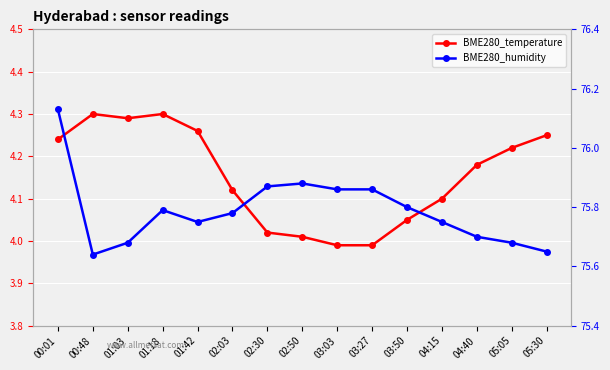

Where is BME280_humidity nearest to the value 75?

00:48